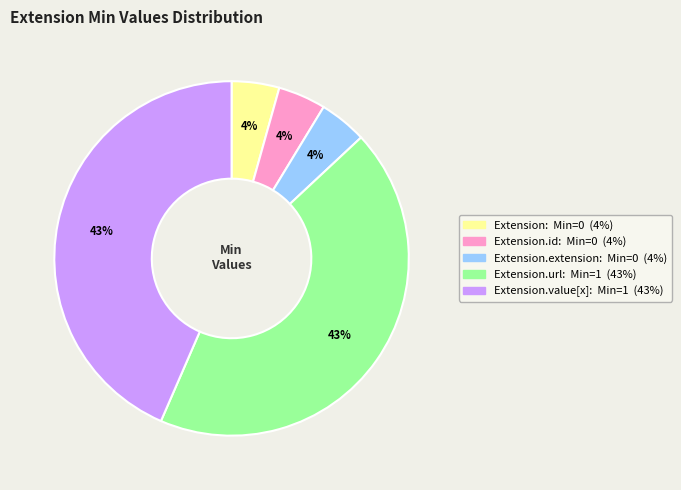

To the nearest percent, what is the average slice percentage?

20%